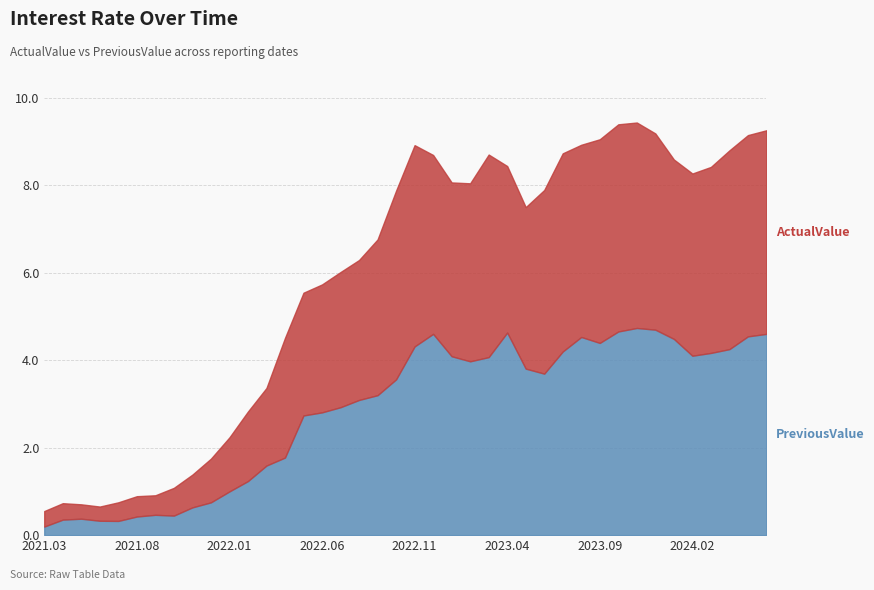

At 2021.04.12, list the series in order from smallest to largest.

PreviousValue, ActualValue